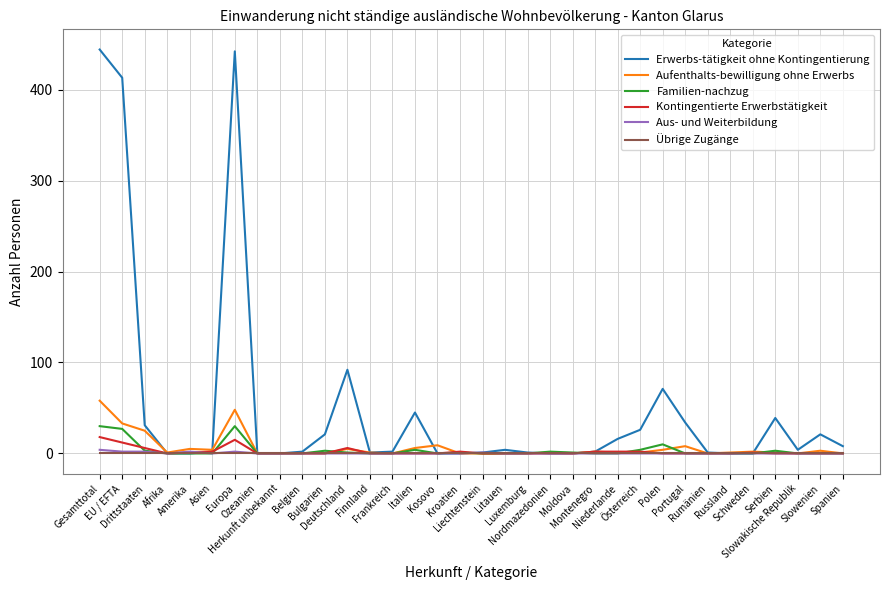

What is the greatest value displayed?

444